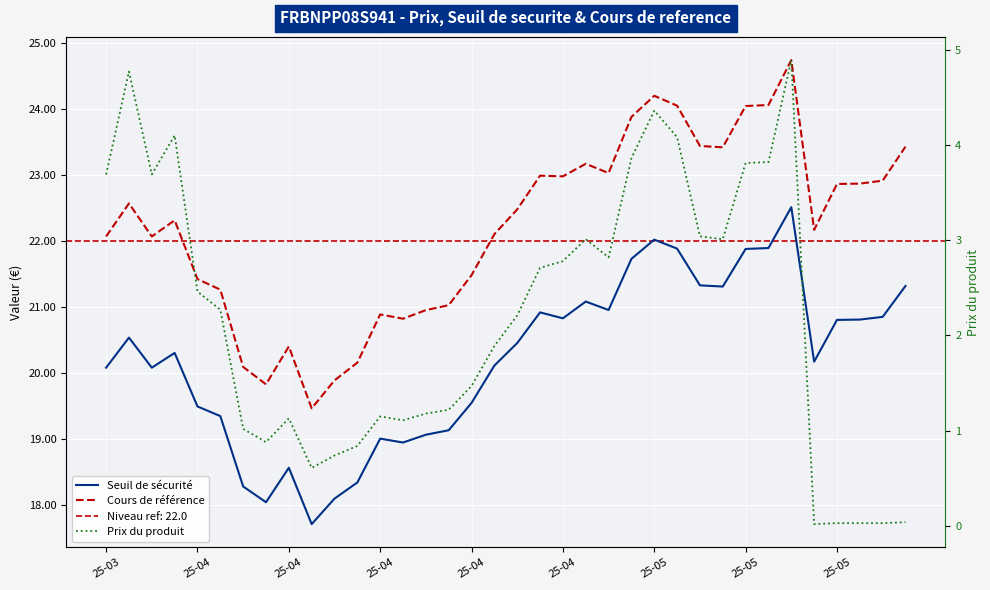

Is it true that Prix du produit equals 1.1 at 11?

False